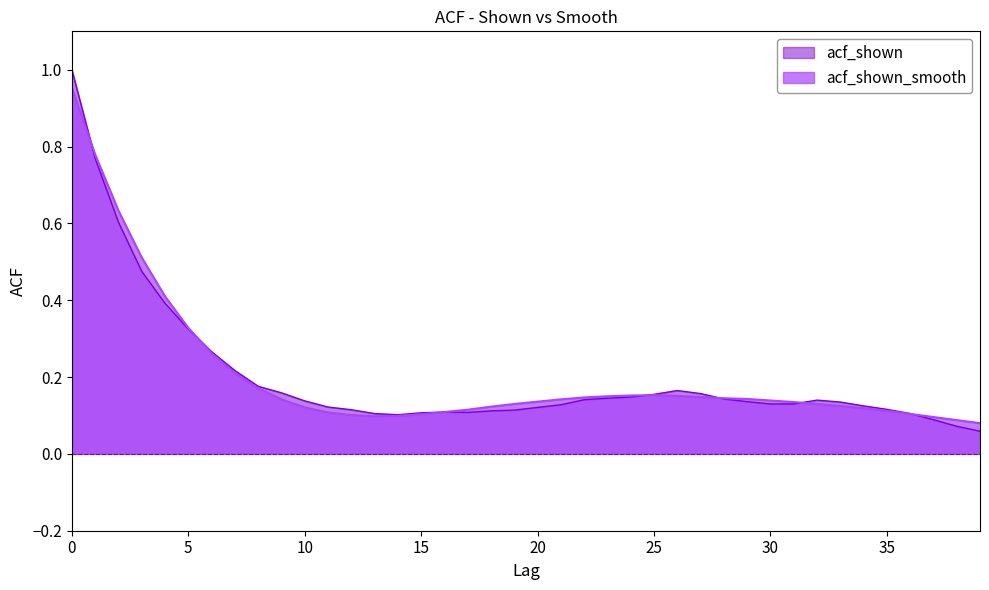

True or false: acf_shown_smooth and acf_shown cross at least once.

True